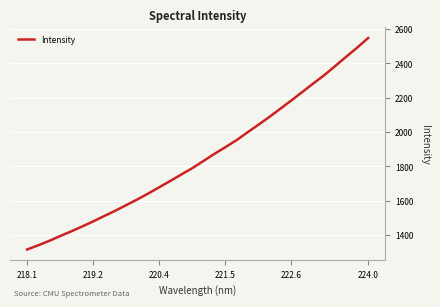

What is the greatest value displayed?

2547.3